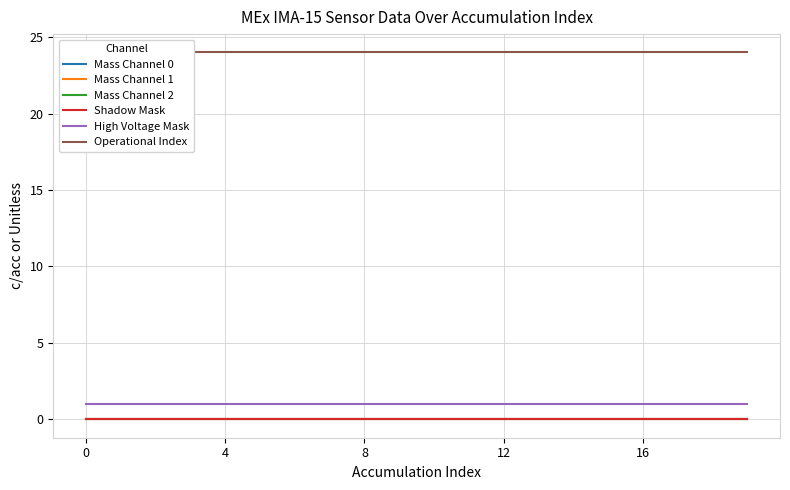

True or false: Shadow Mask and Operational Index intersect in this chart.

False